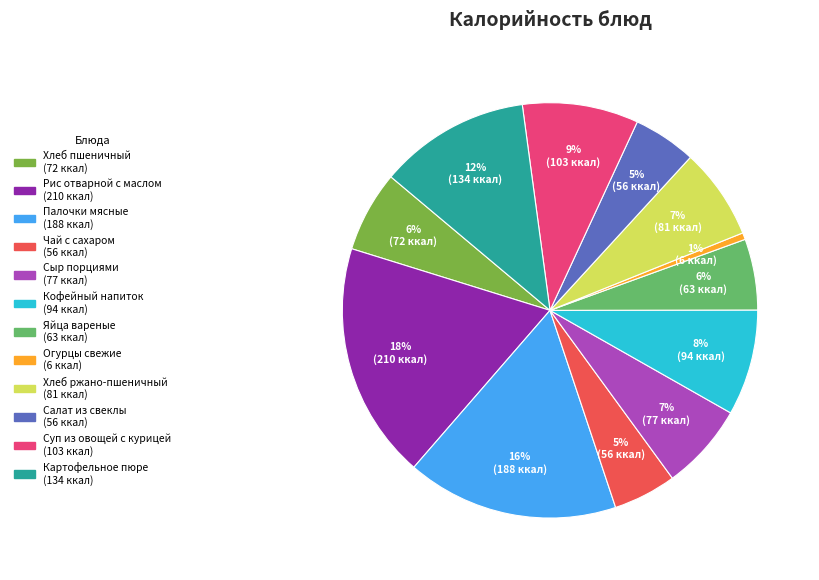

Does any single category account for the majority?

No